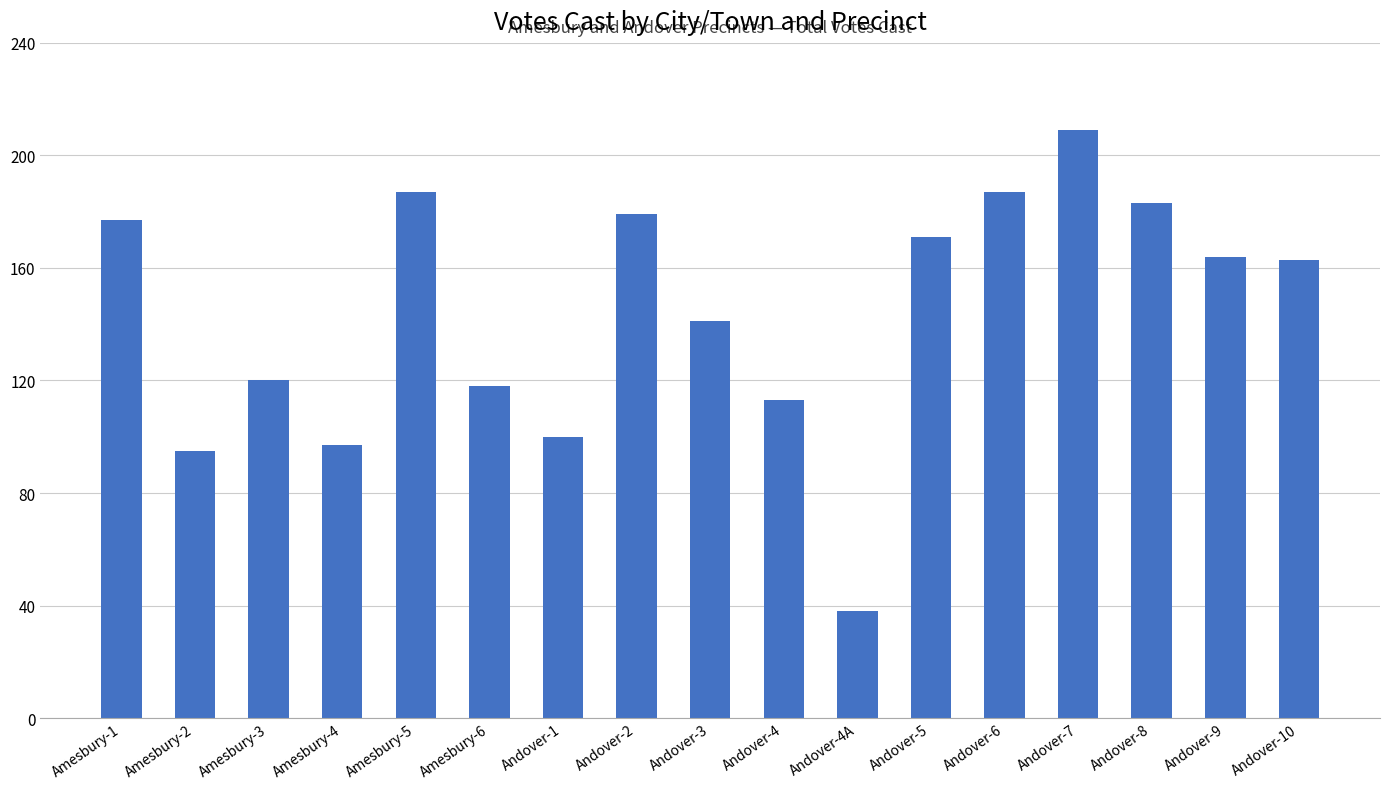

How many data points are less than 163?

8